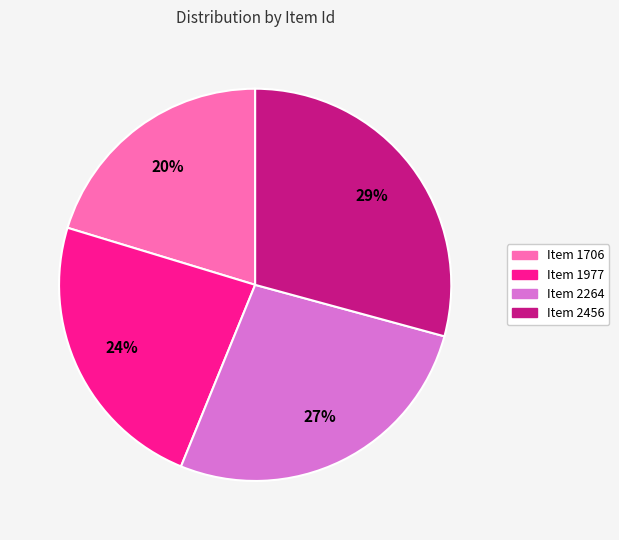

Is there any slice that represents more than half of the pie?

No